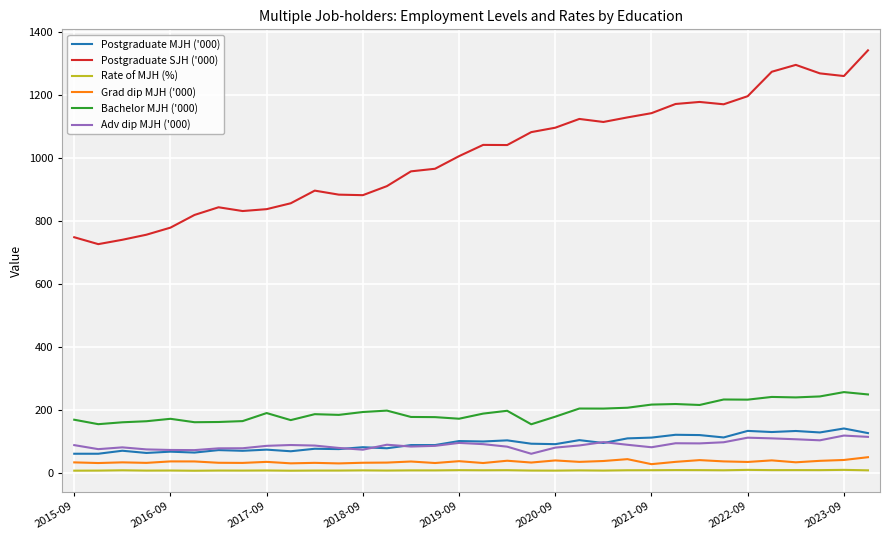

True or false: Postgraduate SJH ('000) and Adv dip MJH ('000) cross at least once.

False